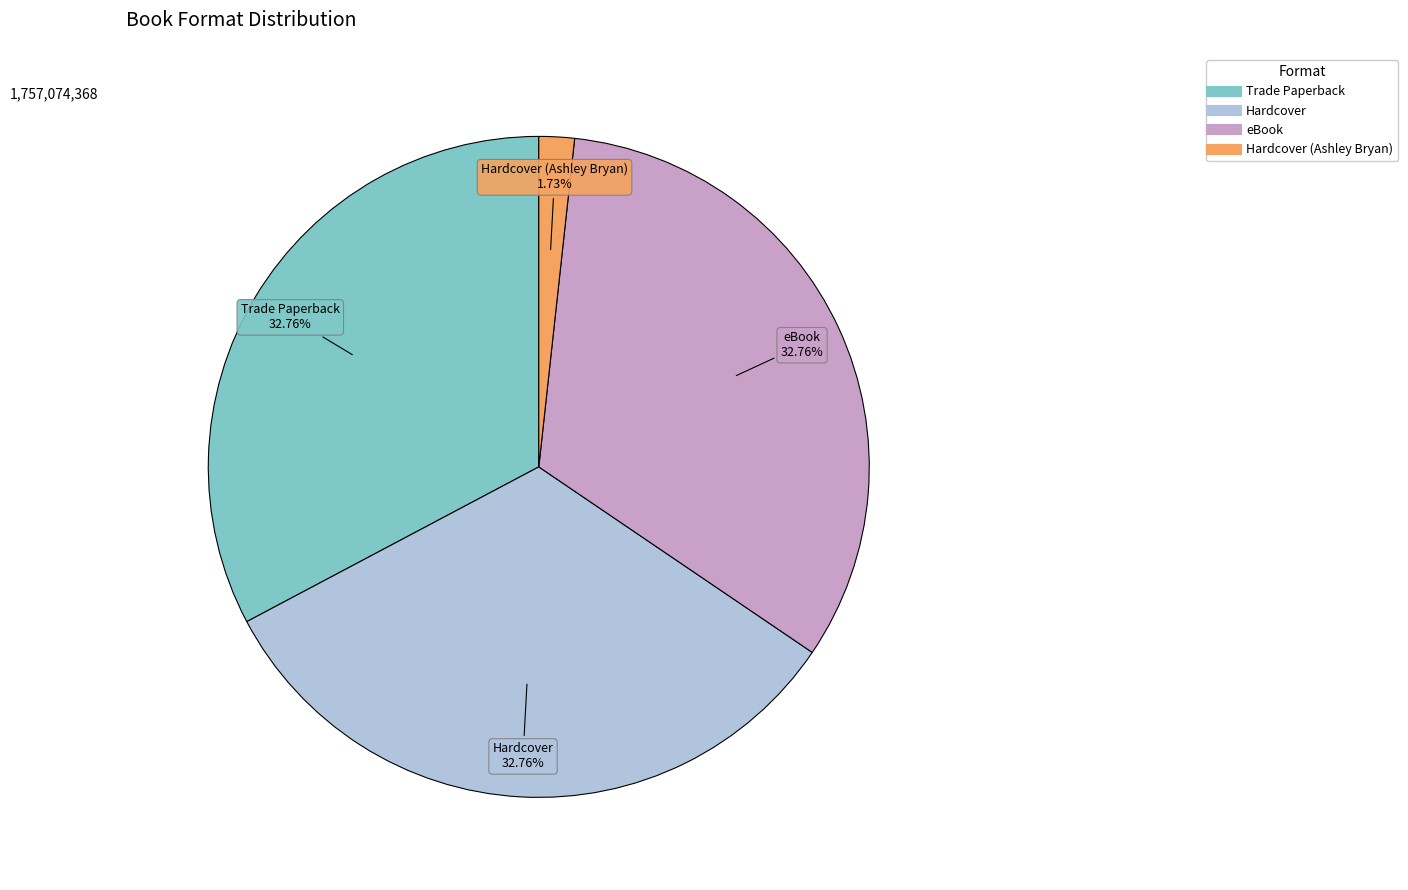

Is there any slice that represents more than half of the pie?

No